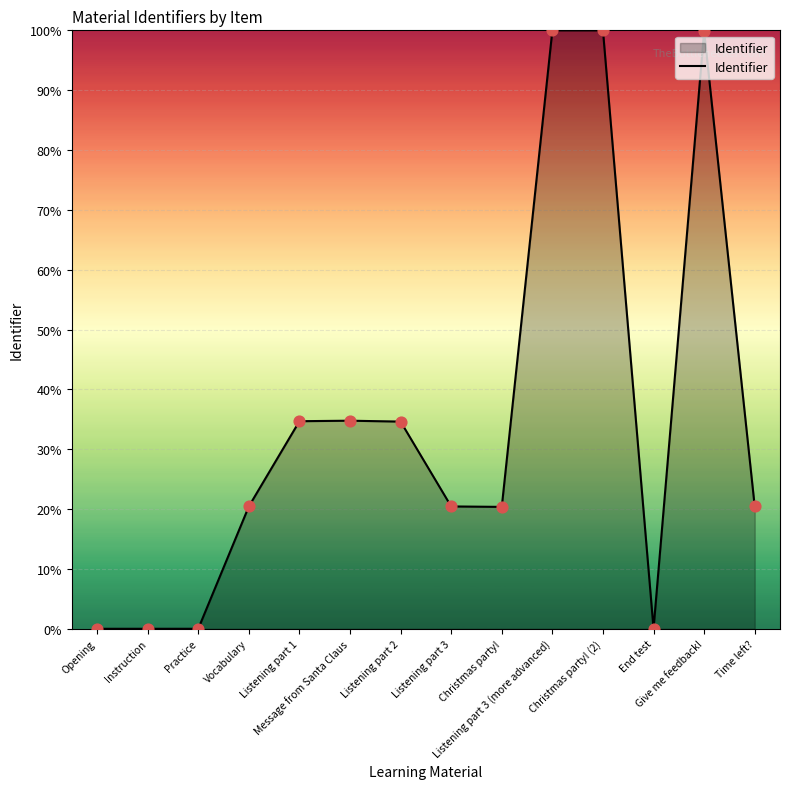

Which has a higher value, Message from Santa Claus or Listening part 3 (more advanced)?

Listening part 3 (more advanced)